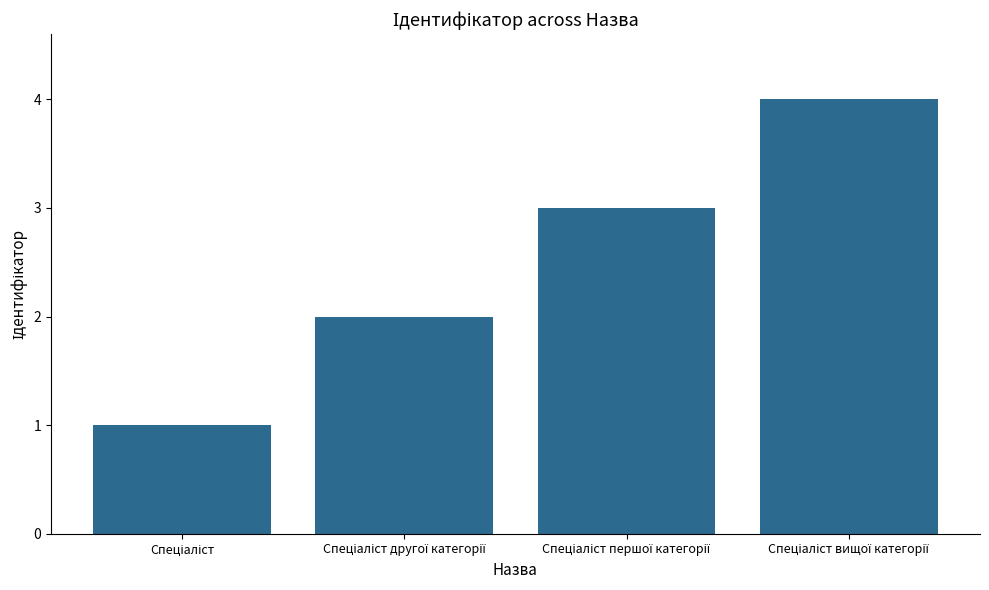

What is the difference between the maximum and minimum values?

3